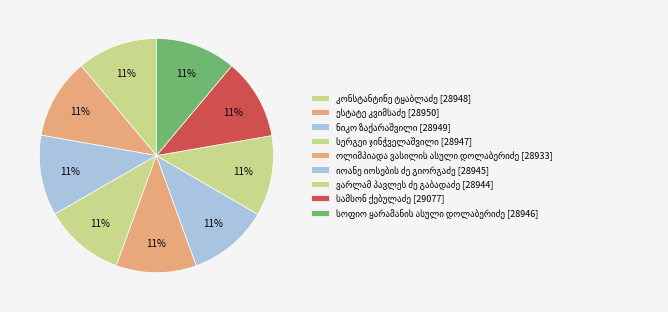

How many slices are in this pie chart?

9